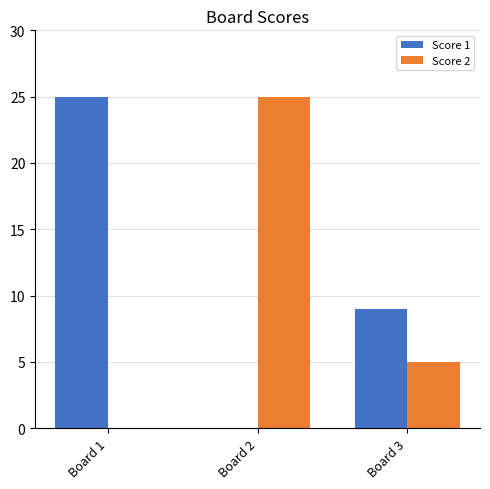

What is the sum of all Score 1 values?

34